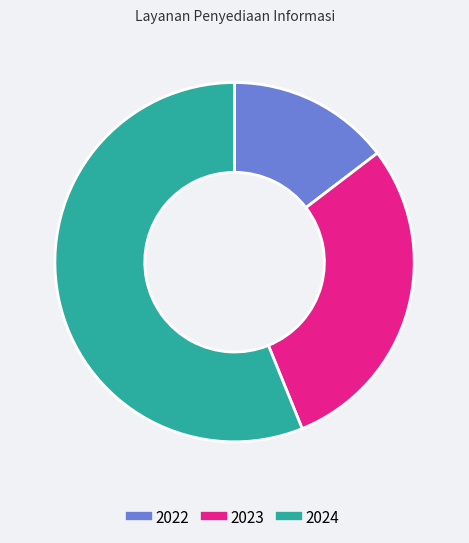

How many slices are in this pie chart?

3